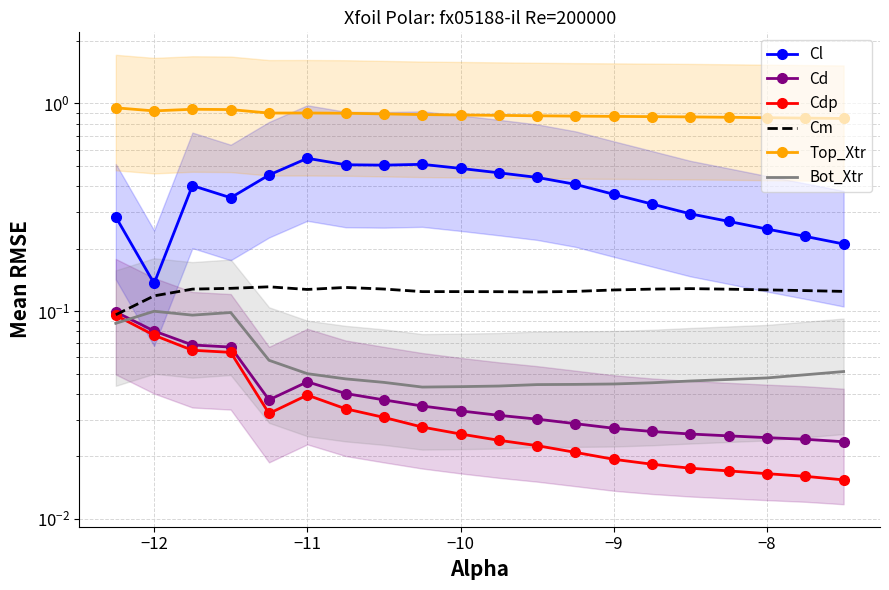

At how many categories does at least one series exceed 0?

20